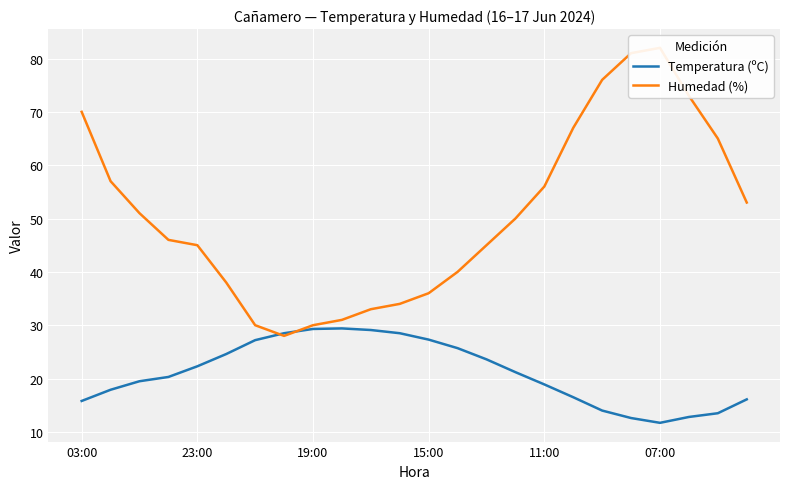

What is the minimum value for Temperatura (ºC)?

11.7